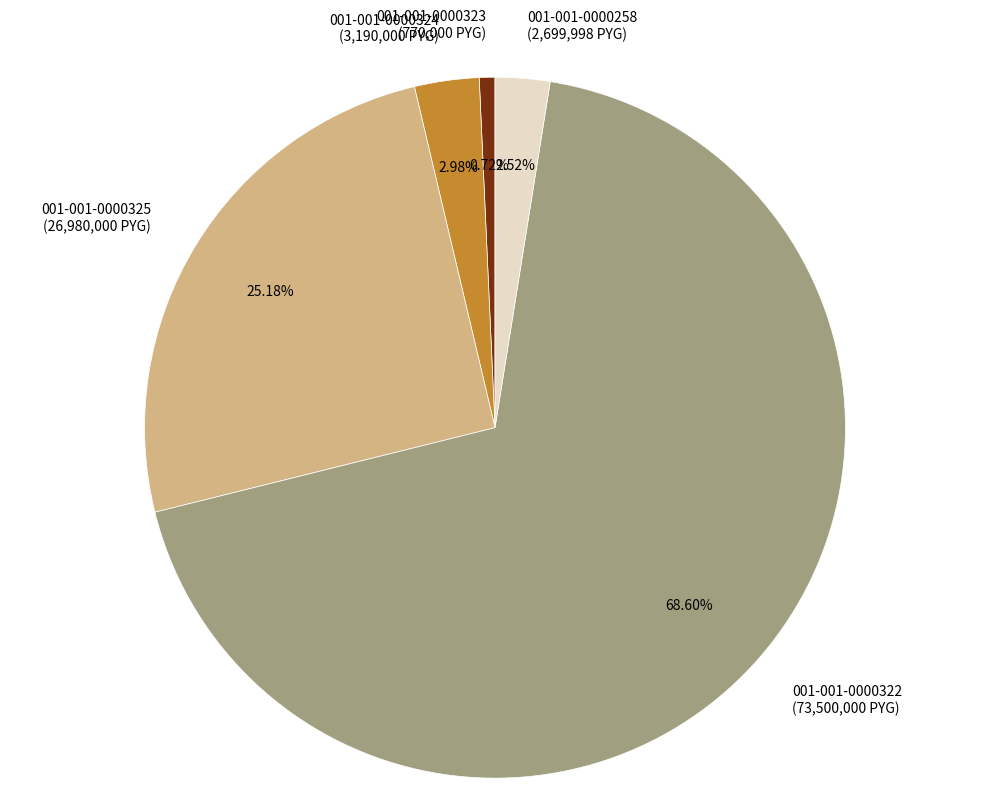

The 001-001-0000258 slice represents 3% of the pie. True or false?

True